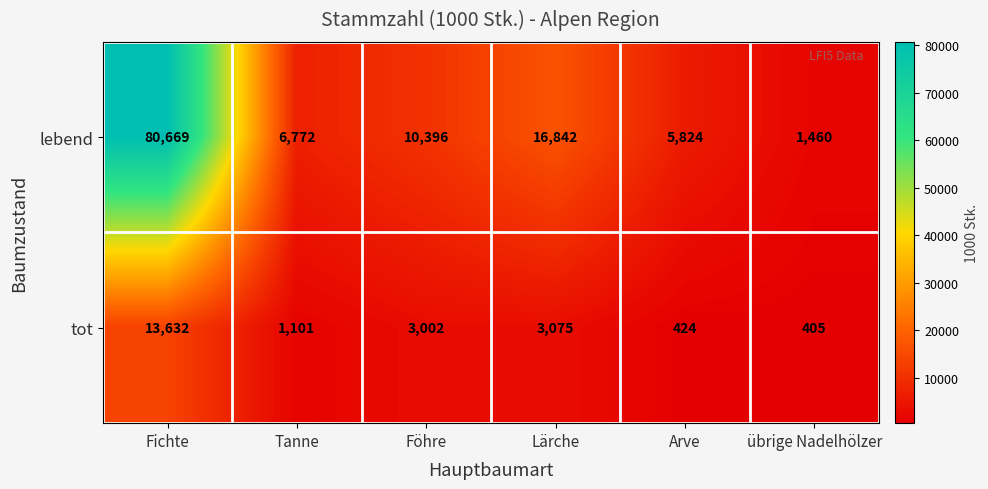

Reading left to right, transcribe all the data shown in this chart.

lebend: Fichte=80669	Tanne=6772	Föhre=10396	Lärche=16842	Arve=5824	übrige Nadelhölzer=1460
tot: Fichte=13632	Tanne=1101	Föhre=3002	Lärche=3075	Arve=424	übrige Nadelhölzer=405